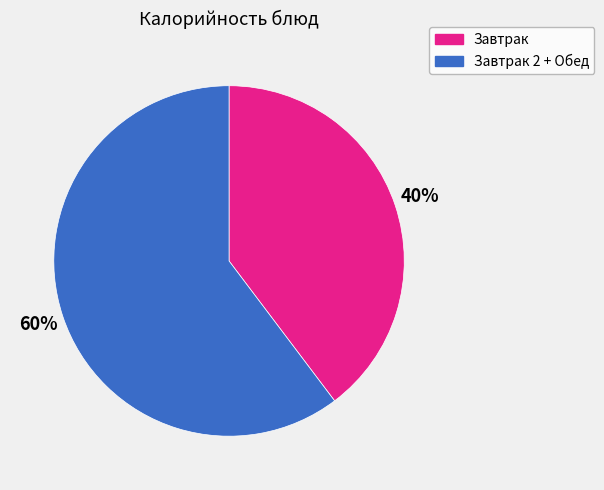

How many segments does this pie chart have?

2